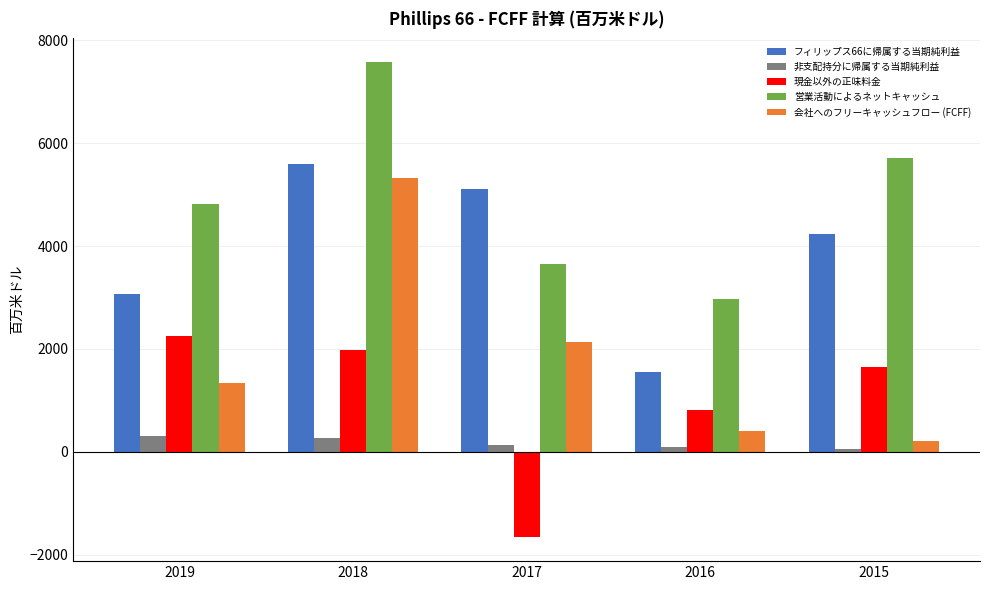

Between 2018 and 2017, which series saw the biggest shift?

営業活動によるネットキャッシュ